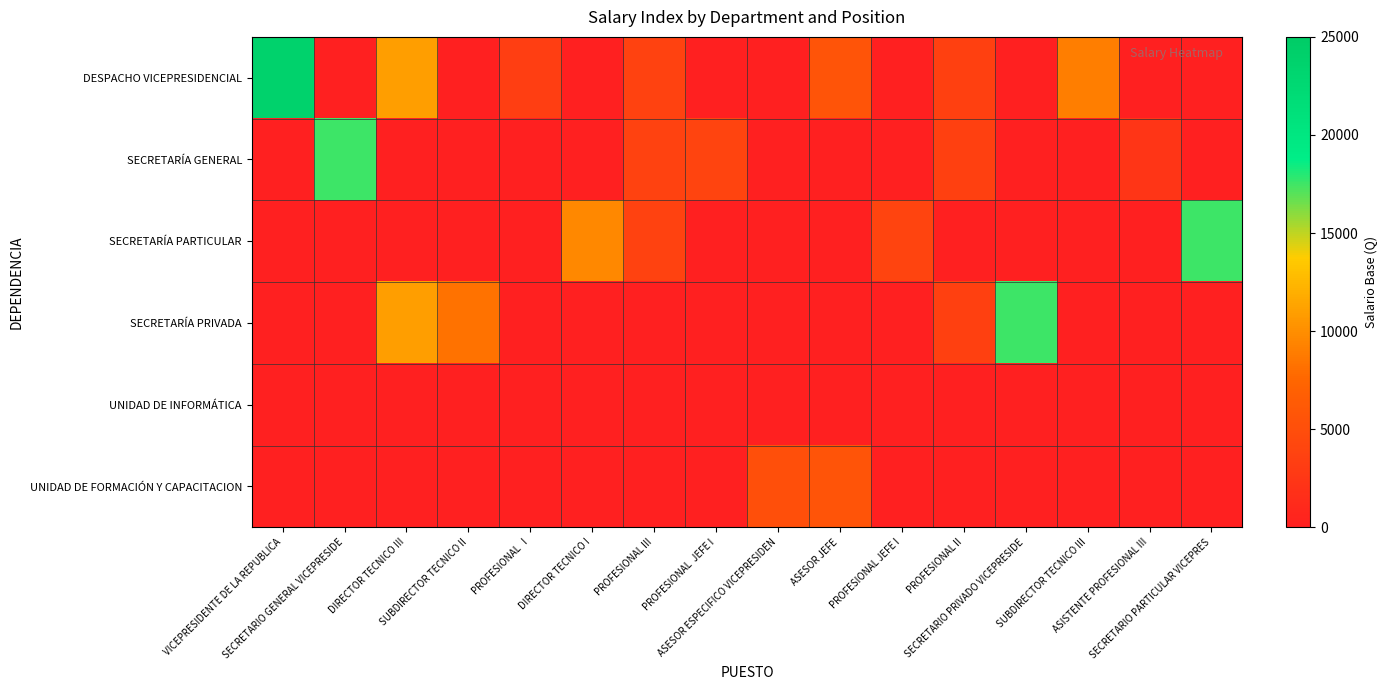

Reading left to right, extract all data points from this chart.

DESPACHO VICEPRESIDENCIAL: VICEPRESIDENTE DE LA REPUBLICA=23787	SECRETARIO GENERAL VICEPRESIDE=0	DIRECTOR TECNICO III=10949	SUBDIRECTOR TECNICO II=0	PROFESIONAL   I=3295	DIRECTOR TECNICO I=0	PROFESIONAL III=3757	PROFESIONAL  JEFE I=0	ASESOR ESPECIFICO VICEPRESIDEN=0	ASESOR JEFE=5604	PROFESIONAL JEFE I=0	PROFESIONAL II=3525	SECRETARIO PRIVADO VICEPRESIDE=0	SUBDIRECTOR TECNICO III=8996	ASISTENTE PROFESIONAL III=0	SECRETARIO PARTICULAR VICEPRES=0
SECRETARÍA GENERAL: VICEPRESIDENTE DE LA REPUBLICA=0	SECRETARIO GENERAL VICEPRESIDE=17500	DIRECTOR TECNICO III=0	SUBDIRECTOR TECNICO II=0	PROFESIONAL   I=0	DIRECTOR TECNICO I=0	PROFESIONAL III=3757	PROFESIONAL  JEFE I=3987	ASESOR ESPECIFICO VICEPRESIDEN=0	ASESOR JEFE=0	PROFESIONAL JEFE I=0	PROFESIONAL II=3525	SECRETARIO PRIVADO VICEPRESIDE=0	SUBDIRECTOR TECNICO III=0	ASISTENTE PROFESIONAL III=2281	SECRETARIO PARTICULAR VICEPRES=0
SECRETARÍA PARTICULAR: VICEPRESIDENTE DE LA REPUBLICA=0	SECRETARIO GENERAL VICEPRESIDE=0	DIRECTOR TECNICO III=0	SUBDIRECTOR TECNICO II=0	PROFESIONAL   I=0	DIRECTOR TECNICO I=9581	PROFESIONAL III=3757	PROFESIONAL  JEFE I=0	ASESOR ESPECIFICO VICEPRESIDEN=0	ASESOR JEFE=0	PROFESIONAL JEFE I=3987	PROFESIONAL II=0	SECRETARIO PRIVADO VICEPRESIDE=0	SUBDIRECTOR TECNICO III=0	ASISTENTE PROFESIONAL III=0	SECRETARIO PARTICULAR VICEPRES=17500
SECRETARÍA PRIVADA: VICEPRESIDENTE DE LA REPUBLICA=0	SECRETARIO GENERAL VICEPRESIDE=0	DIRECTOR TECNICO III=10949	SUBDIRECTOR TECNICO II=8216	PROFESIONAL   I=0	DIRECTOR TECNICO I=0	PROFESIONAL III=0	PROFESIONAL  JEFE I=0	ASESOR ESPECIFICO VICEPRESIDEN=0	ASESOR JEFE=0	PROFESIONAL JEFE I=0	PROFESIONAL II=3525	SECRETARIO PRIVADO VICEPRESIDE=17500	SUBDIRECTOR TECNICO III=0	ASISTENTE PROFESIONAL III=0	SECRETARIO PARTICULAR VICEPRES=0
UNIDAD DE INFORMÁTICA: VICEPRESIDENTE DE LA REPUBLICA=0	SECRETARIO GENERAL VICEPRESIDE=0	DIRECTOR TECNICO III=0	SUBDIRECTOR TECNICO II=0	PROFESIONAL   I=0	DIRECTOR TECNICO I=0	PROFESIONAL III=0	PROFESIONAL  JEFE I=0	ASESOR ESPECIFICO VICEPRESIDEN=0	ASESOR JEFE=0	PROFESIONAL JEFE I=0	PROFESIONAL II=0	SECRETARIO PRIVADO VICEPRESIDE=0	SUBDIRECTOR TECNICO III=0	ASISTENTE PROFESIONAL III=0	SECRETARIO PARTICULAR VICEPRES=0
UNIDAD DE FORMACIÓN Y CAPACITACION: VICEPRESIDENTE DE LA REPUBLICA=0	SECRETARIO GENERAL VICEPRESIDE=0	DIRECTOR TECNICO III=0	SUBDIRECTOR TECNICO II=0	PROFESIONAL   I=0	DIRECTOR TECNICO I=0	PROFESIONAL III=0	PROFESIONAL  JEFE I=0	ASESOR ESPECIFICO VICEPRESIDEN=5142	ASESOR JEFE=5604	PROFESIONAL JEFE I=0	PROFESIONAL II=0	SECRETARIO PRIVADO VICEPRESIDE=0	SUBDIRECTOR TECNICO III=0	ASISTENTE PROFESIONAL III=0	SECRETARIO PARTICULAR VICEPRES=0